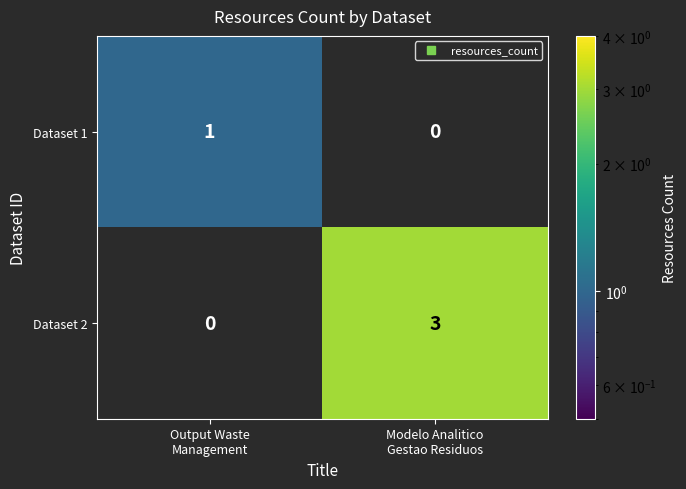

At which category is the sum across all series the highest?

Modelo Analitico
Gestao Residuos